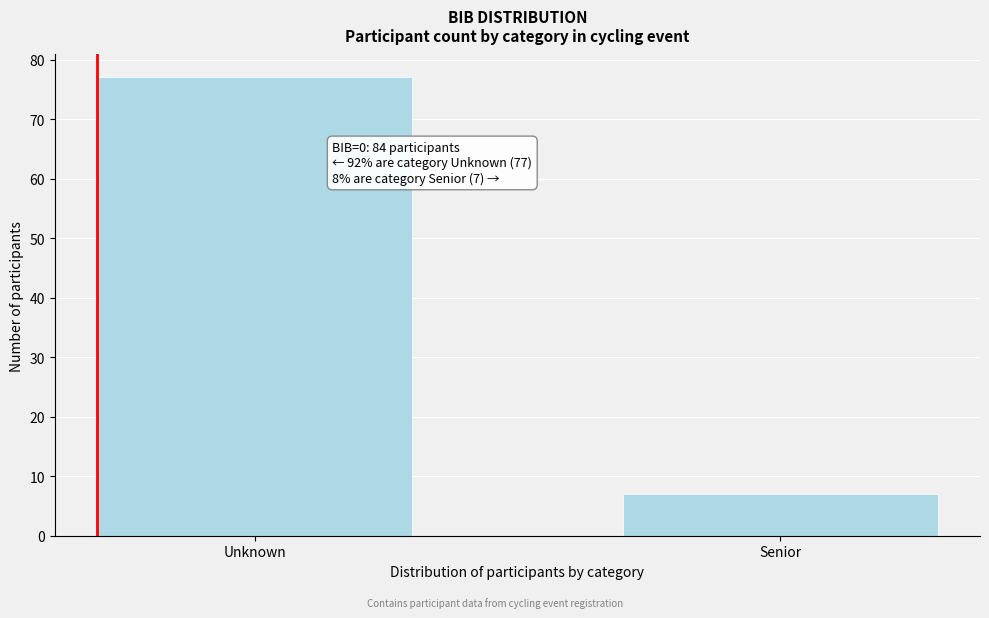

Reading left to right, extract all data points from this chart.

77	7